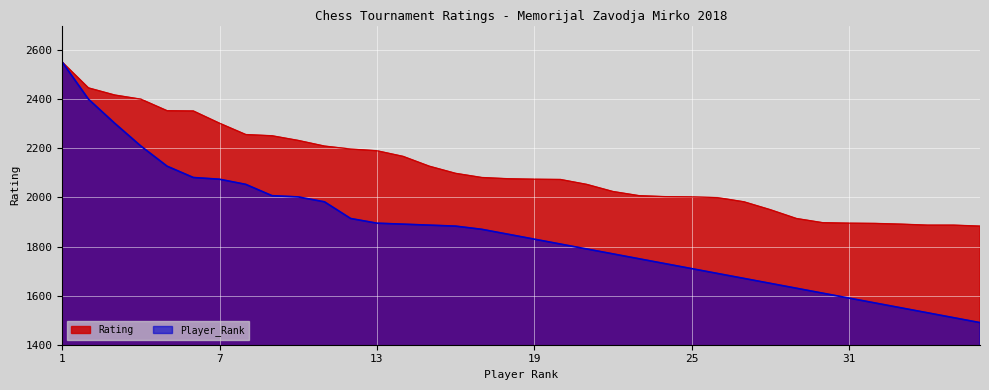

Is it true that Player_Rank equals 1887 at 15?

True